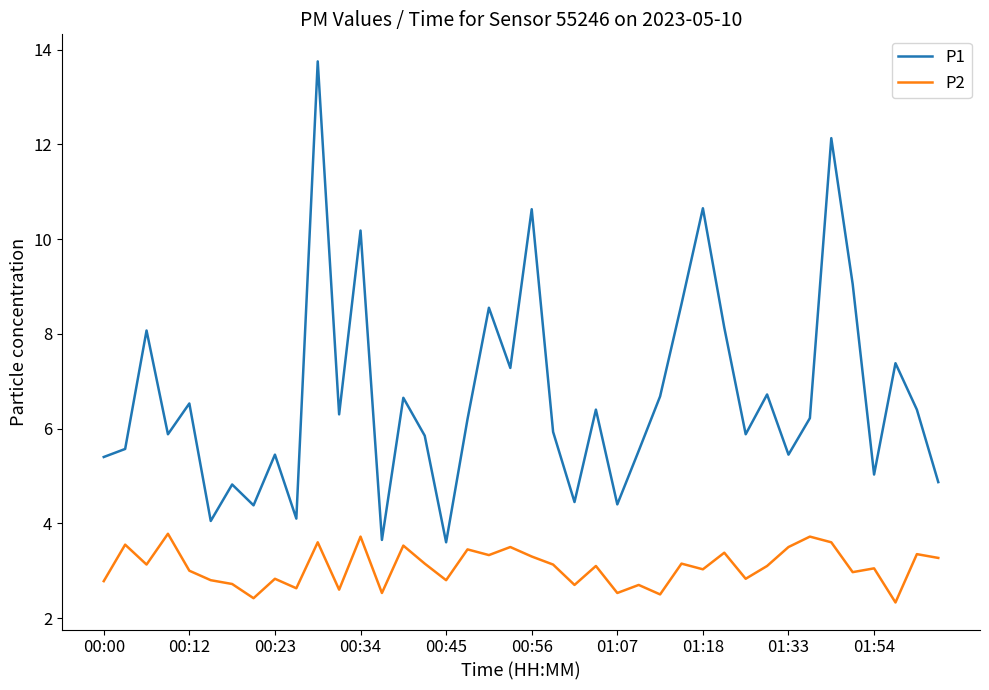

What is the sum of all P2 values?

123.1